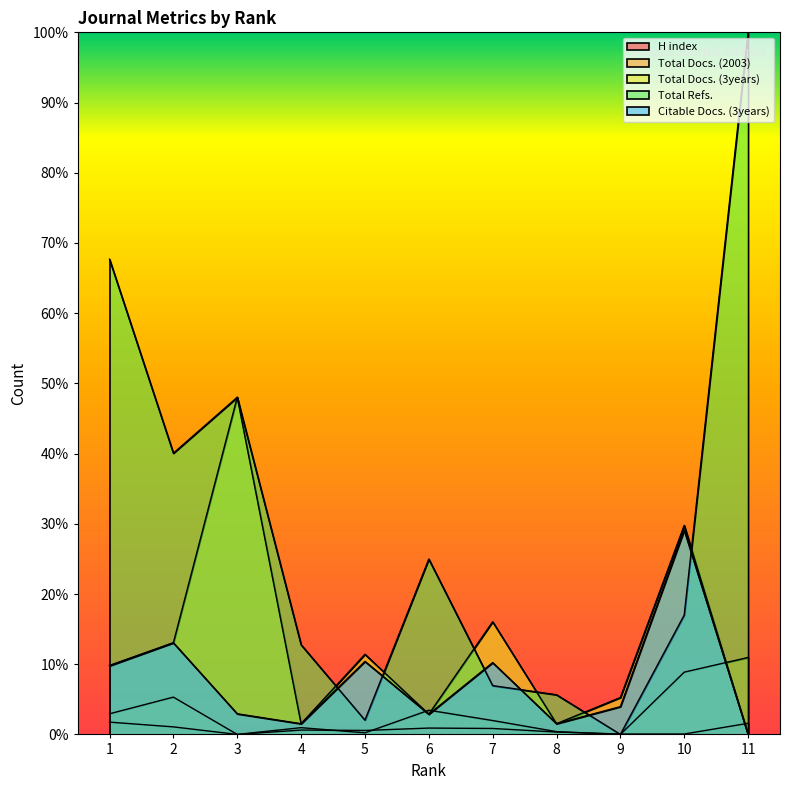

At how many categories does at least one series exceed 51?

2